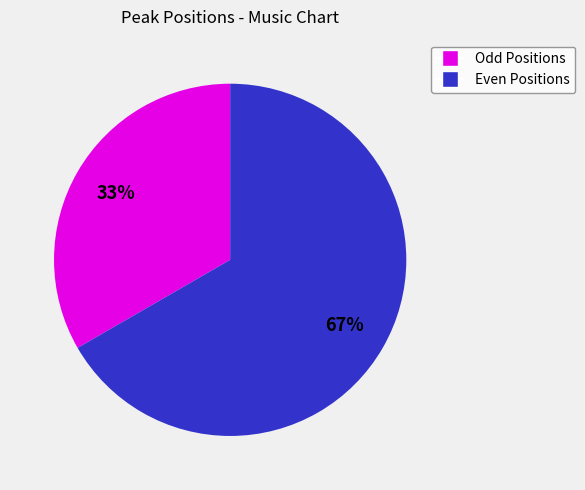

Does any single category account for the majority?

Yes